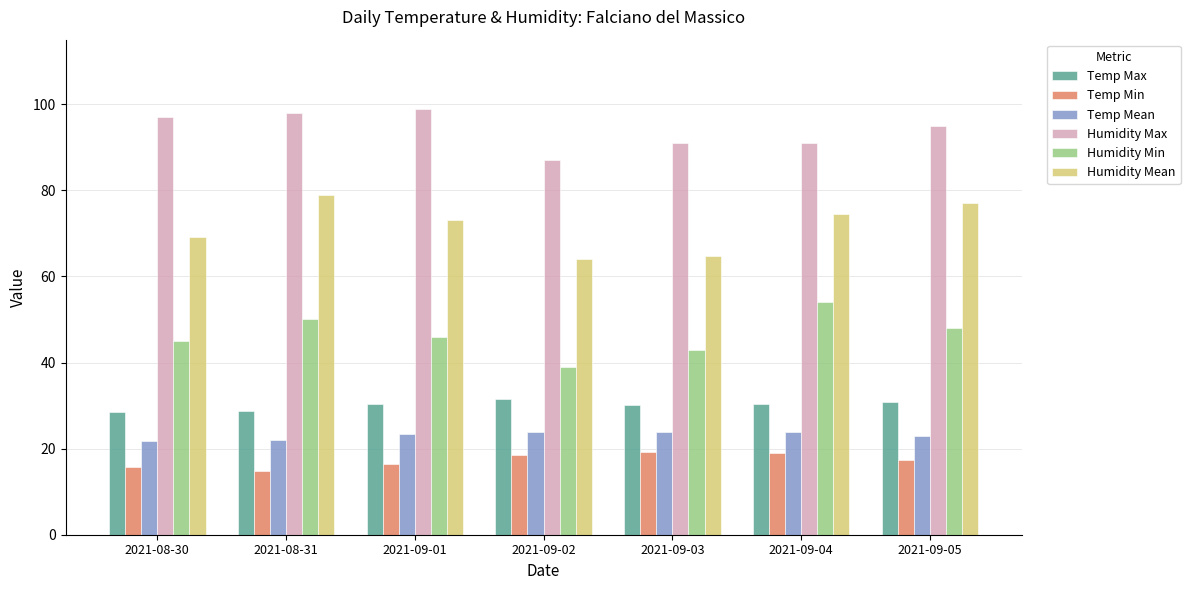

What is the sum of the Humidity Max values at 2021-09-03 and 2021-09-01?

190.0